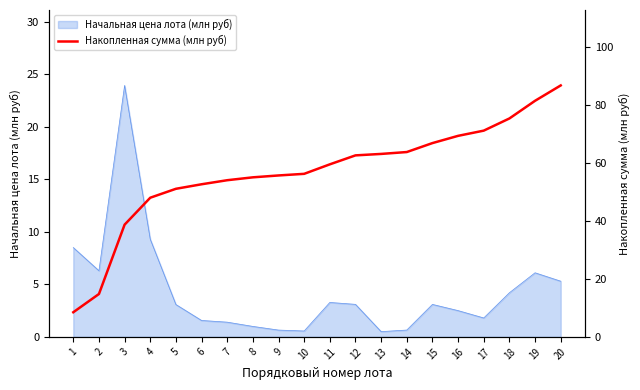

Between 19 and 13, which is larger?

19